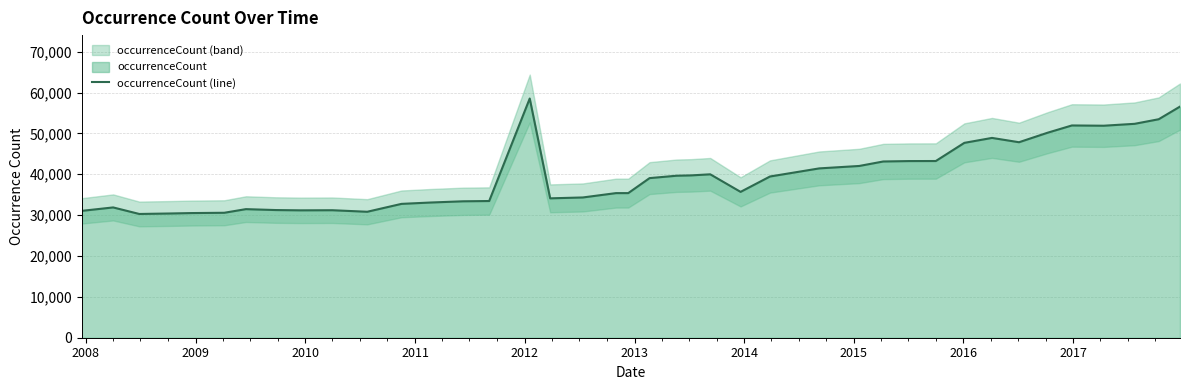

What is the maximum value for occurrenceCount (line)?

58541